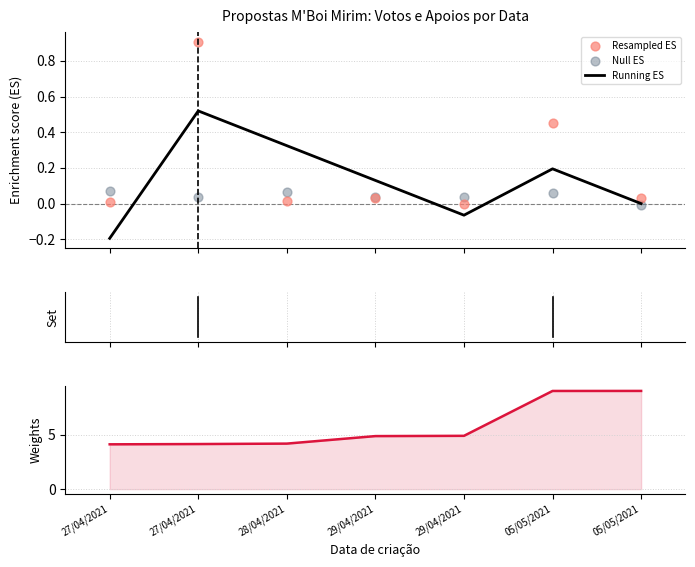

What is the total value across all series at 28/04/2021?

4.6